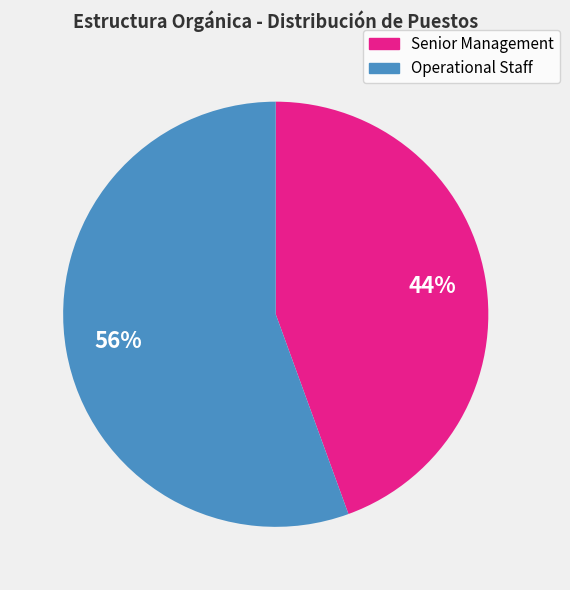

Is there any slice that represents more than half of the pie?

Yes